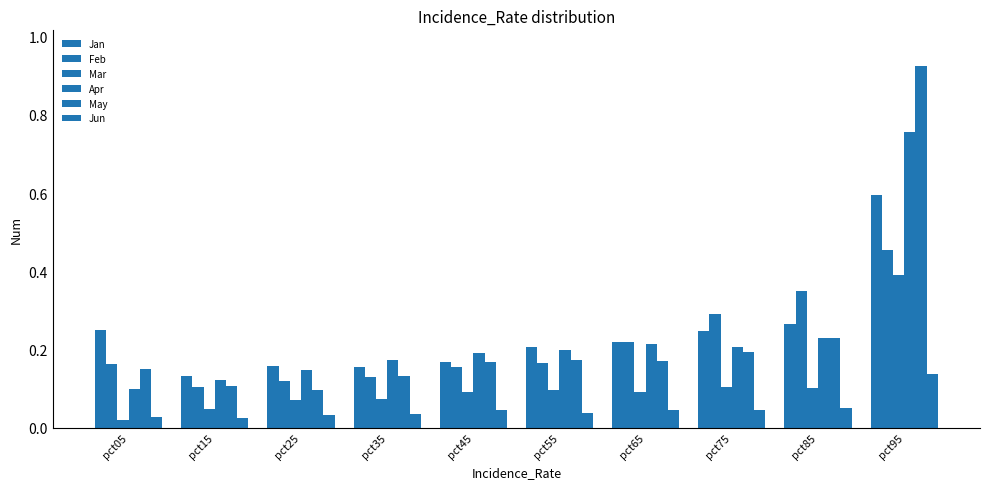

Rank the series by their maximum value, from highest to lowest.

May, Apr, Jan, Feb, Mar, Jun